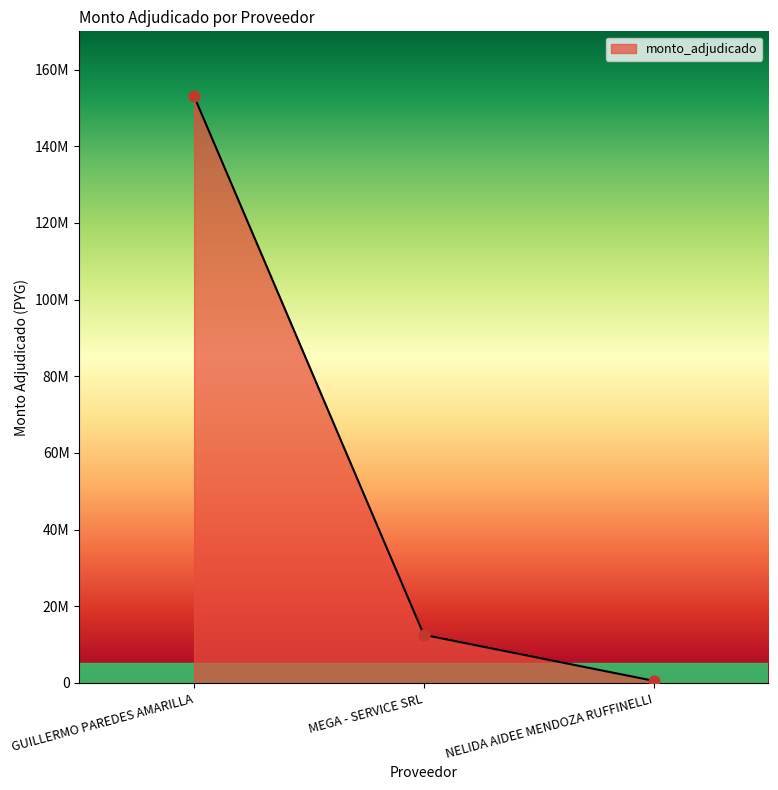

Between GUILLERMO PAREDES AMARILLA and MEGA - SERVICE SRL, which is larger?

GUILLERMO PAREDES AMARILLA